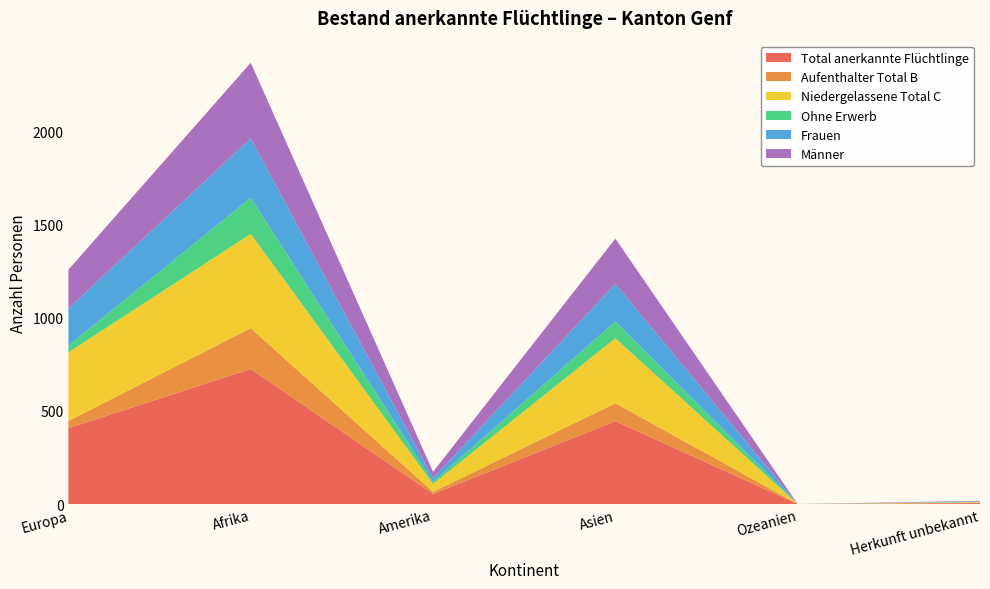

Reading right to left, list all the values displayed in this chart.

Total anerkannte Flüchtlinge: Herkunft unbekannt=5	Ozeanien=0	Asien=445	Amerika=54	Afrika=725	Europa=407
Aufenthalter Total B: Herkunft unbekannt=2	Ozeanien=0	Asien=96	Amerika=11	Afrika=219	Europa=39
Niedergelassene Total C: Herkunft unbekannt=3	Ozeanien=0	Asien=349	Amerika=43	Afrika=506	Europa=368
Ohne Erwerb: Herkunft unbekannt=2	Ozeanien=0	Asien=90	Amerika=11	Afrika=194	Europa=37
Frauen: Herkunft unbekannt=2	Ozeanien=0	Asien=202	Amerika=20	Afrika=319	Europa=199
Männer: Herkunft unbekannt=3	Ozeanien=0	Asien=243	Amerika=34	Afrika=406	Europa=208